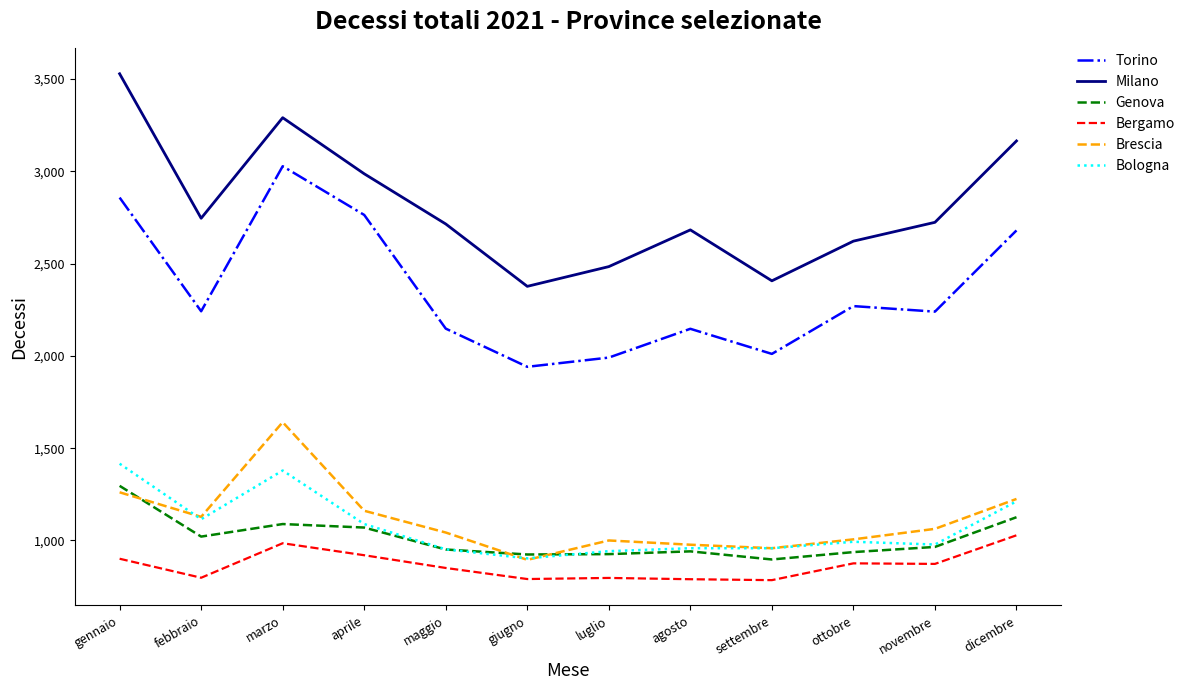

At which category is the sum across all series the highest?

marzo